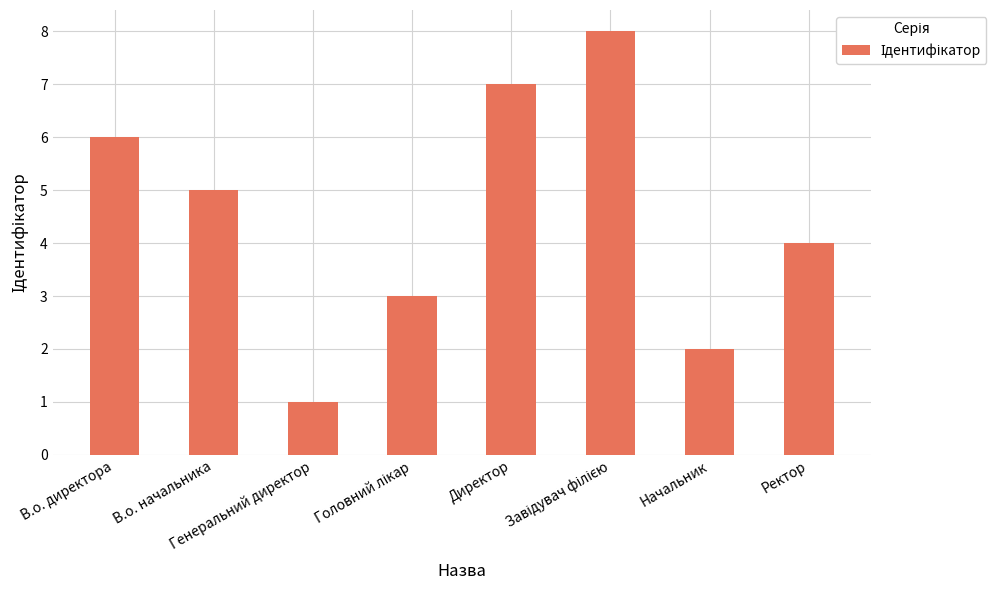

The chart shows a value of 5 at В.о. начальника. True or false?

True